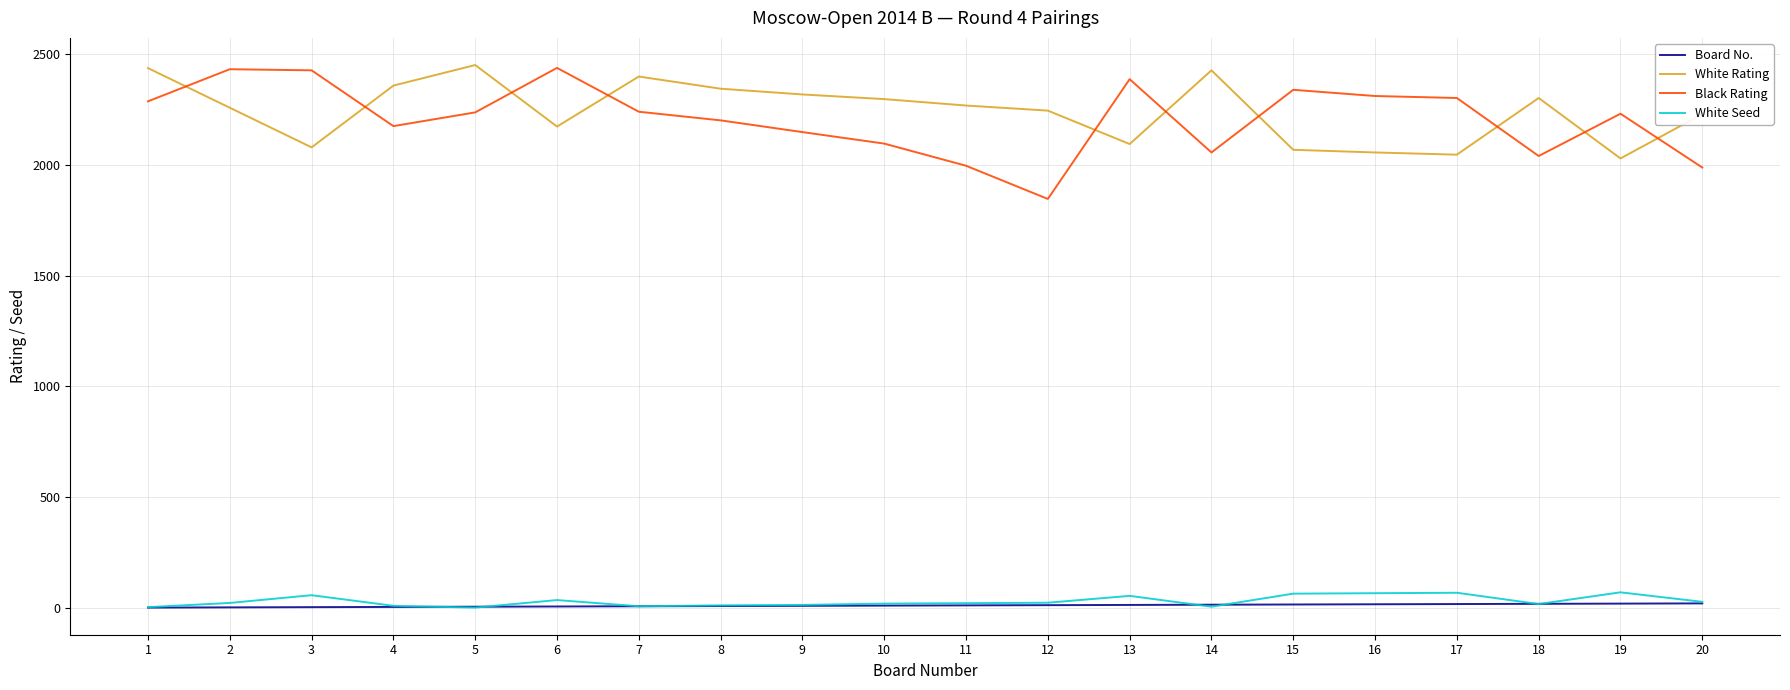

True or false: White Seed and White Rating intersect in this chart.

False